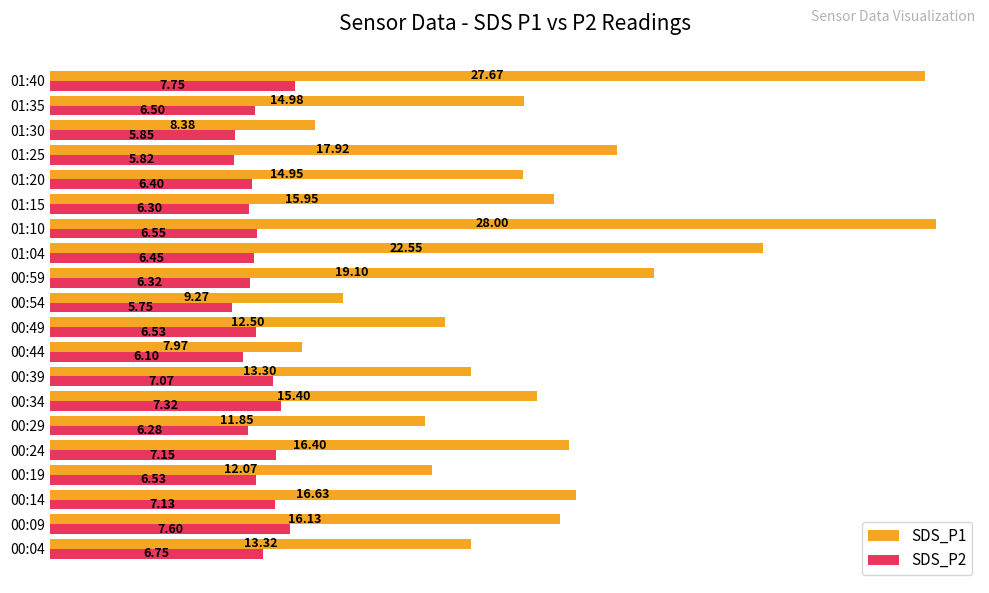

What is the difference between the maximum and second lowest values in the SDS_P2 series?

1.9